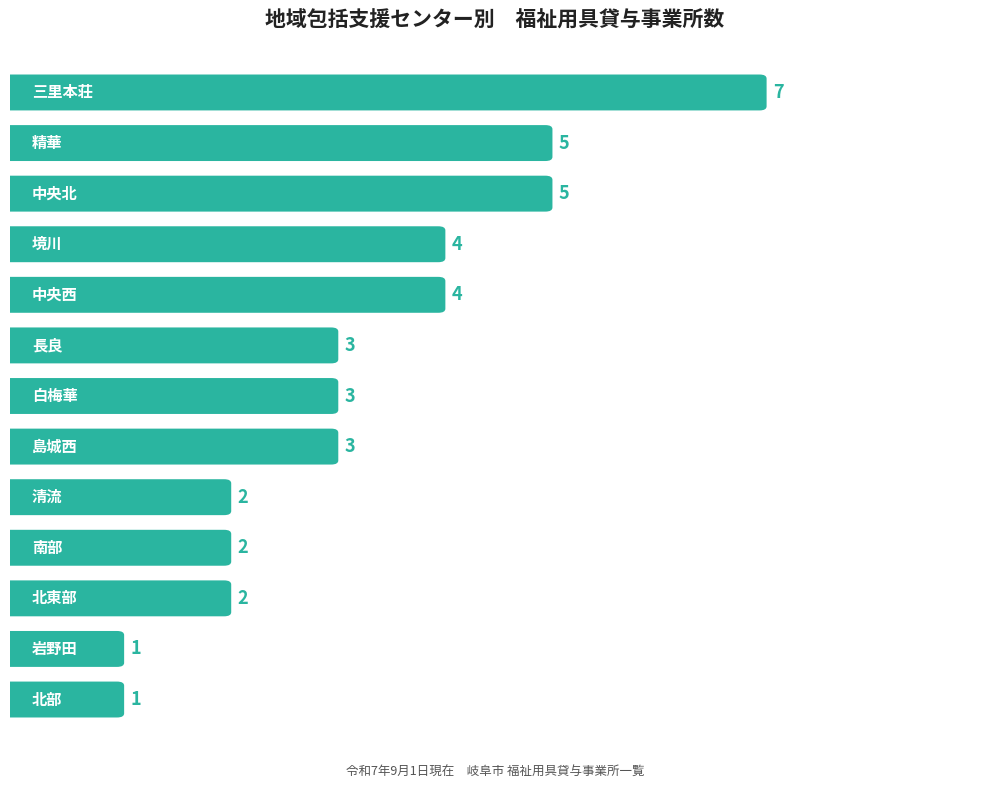

Rank the categories by value from lowest to highest.

北部, 岩野田, 清流, 南部, 北東部, 白梅華, 島城西, 長良, 中央西, 境川, 中央北, 精華, 三里本荘